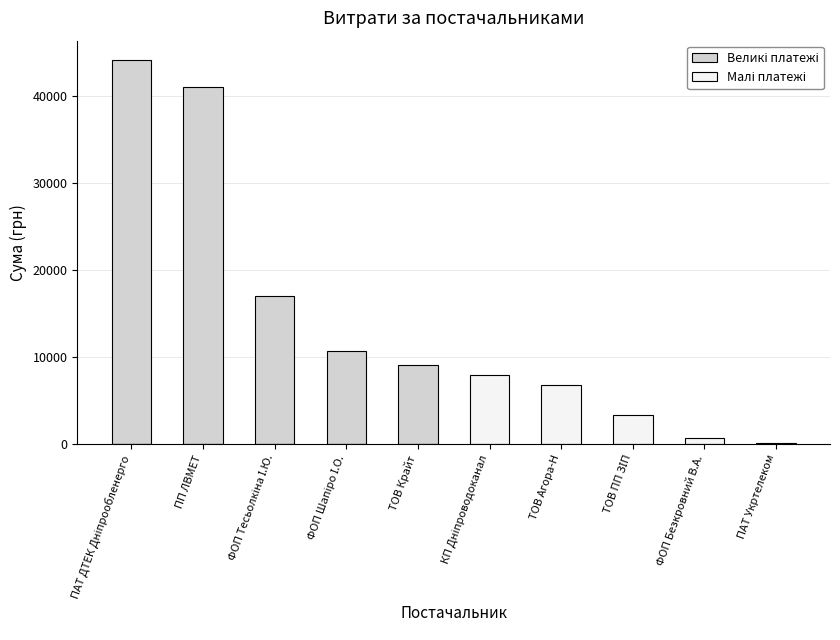

What is the spread (max minus min) of values at КП Дніпроводоканал?

7904.0